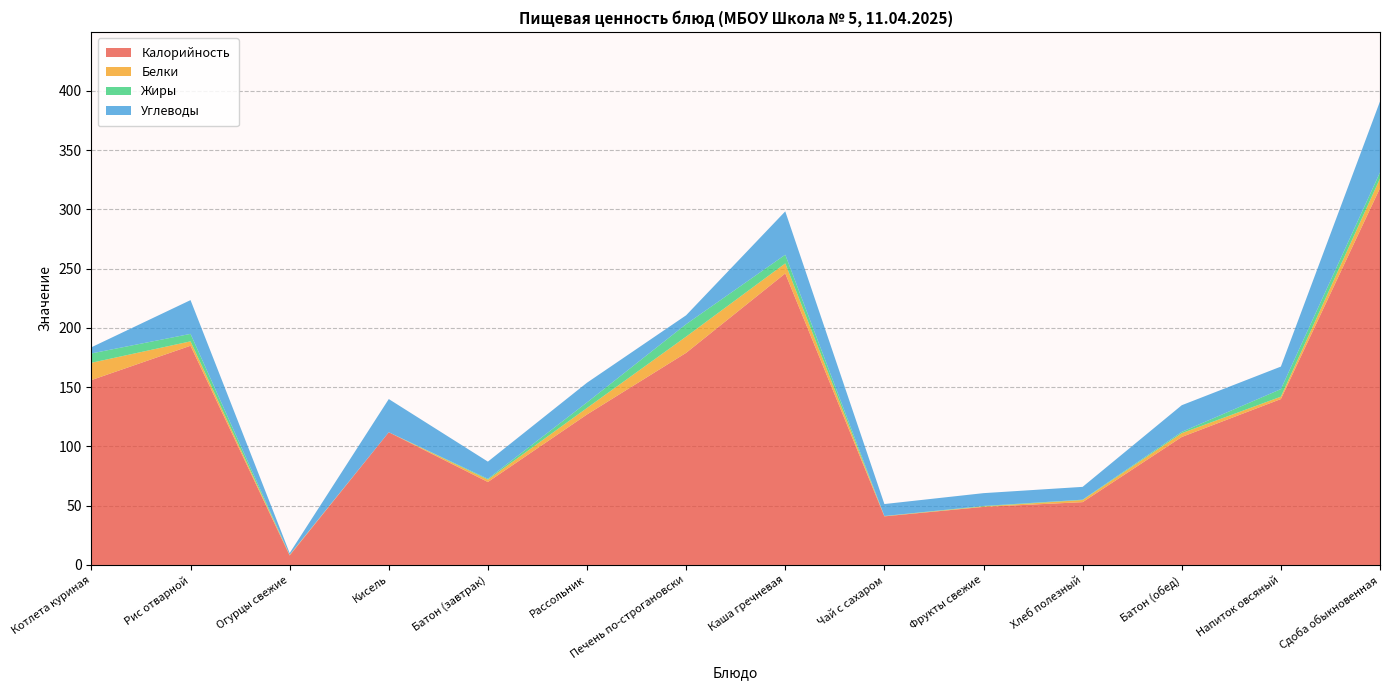

Reading left to right, extract all data points from this chart.

Калорийность: 156.0	185.0	8.0	112.0	70.0	127.0	179.0	246.0	41.0	49.0	53.0	108.0	140.0	318.0
Белки: 14.6	3.7	0.5	0.0	2.0	5.5	13.7	8.5	0.2	0.4	1.8	3.2	2.0	8.1
Жиры: 7.9	6.3	0.0	0.0	0.7	4.7	10.5	7.3	0.1	0.4	0.3	1.1	6.4	5.2
Углеводы: 5.2	28.5	1.5	28.0	14.5	16.6	7.5	36.6	10.1	10.8	10.8	22.5	19.0	59.9